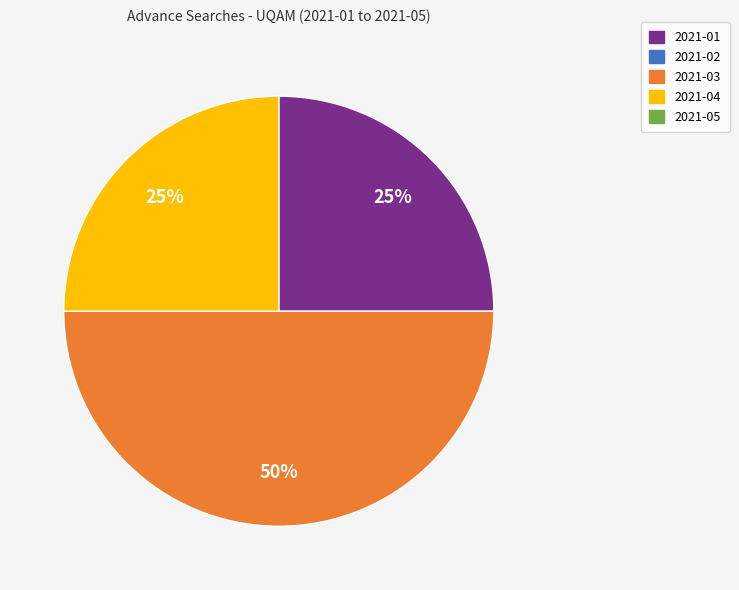

To the nearest percent, what is the difference between the largest and smallest slice percentages?

25%